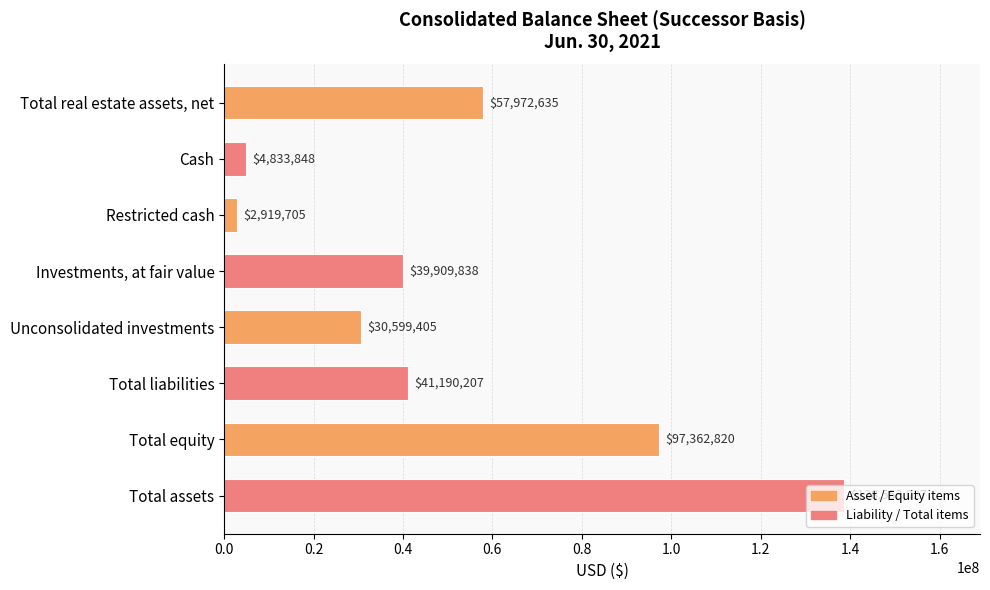

What is the greatest value displayed?

138553027